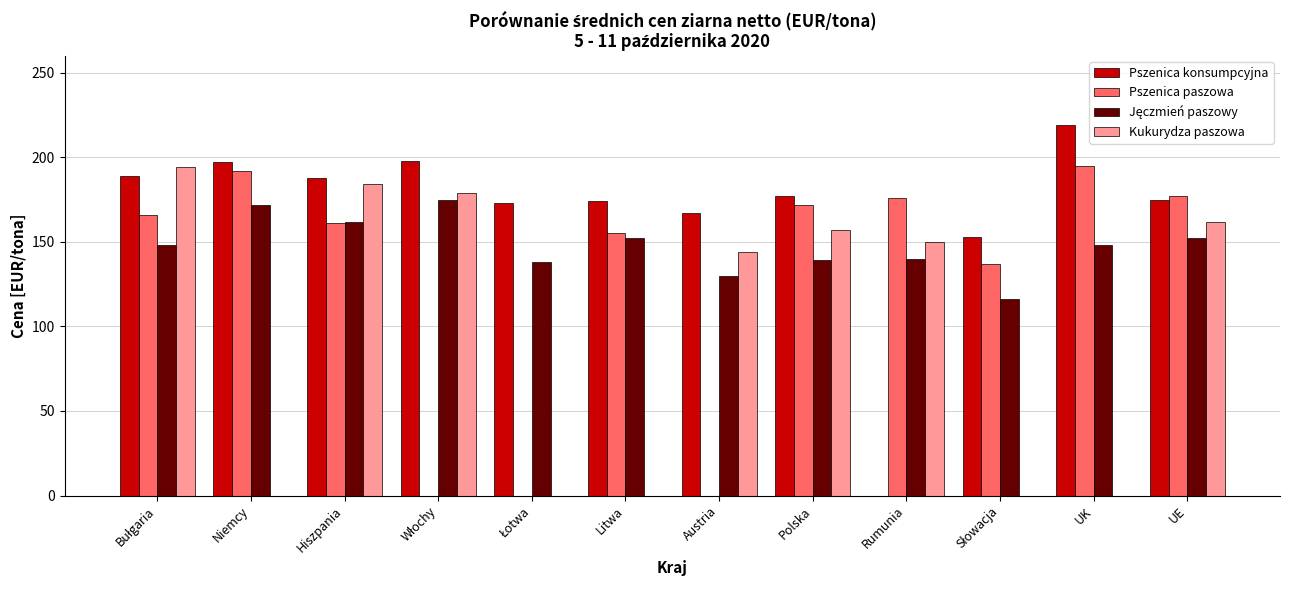

The value of Kukurydza paszowa at UE is 102.7. True or false?

False